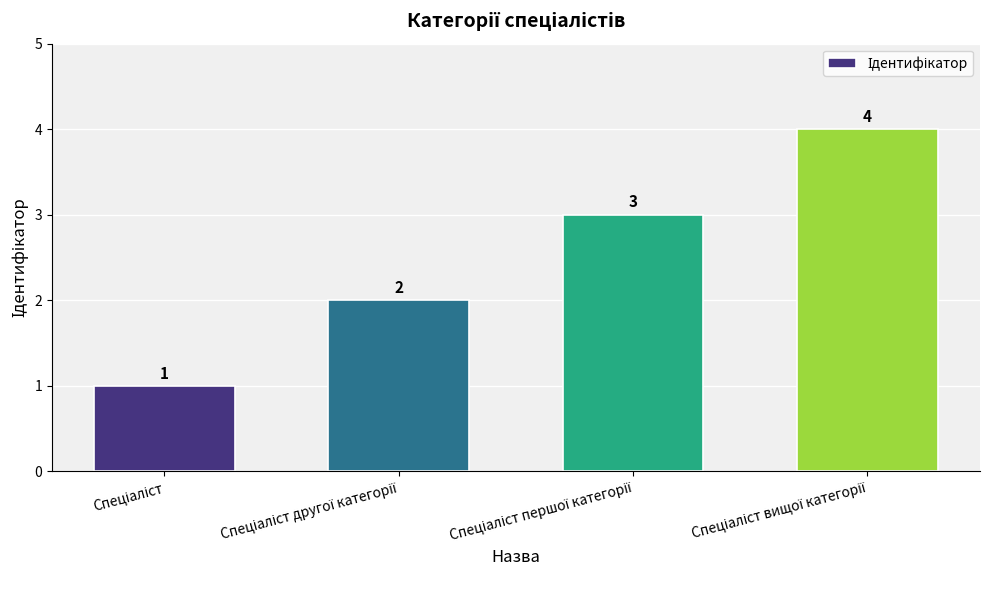

How many distinct data groups are displayed?

1